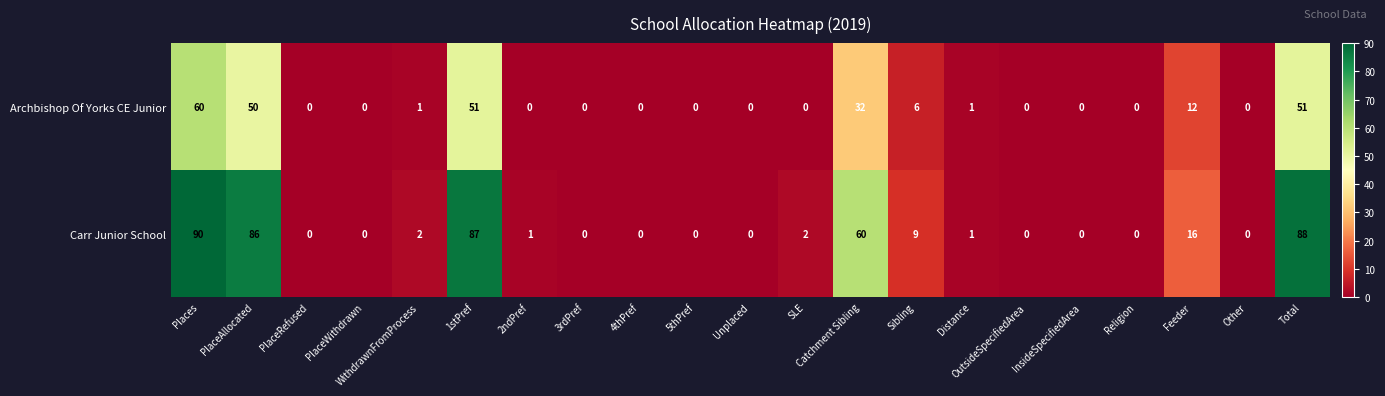

Which series has the widest spread of values?

Carr Junior School